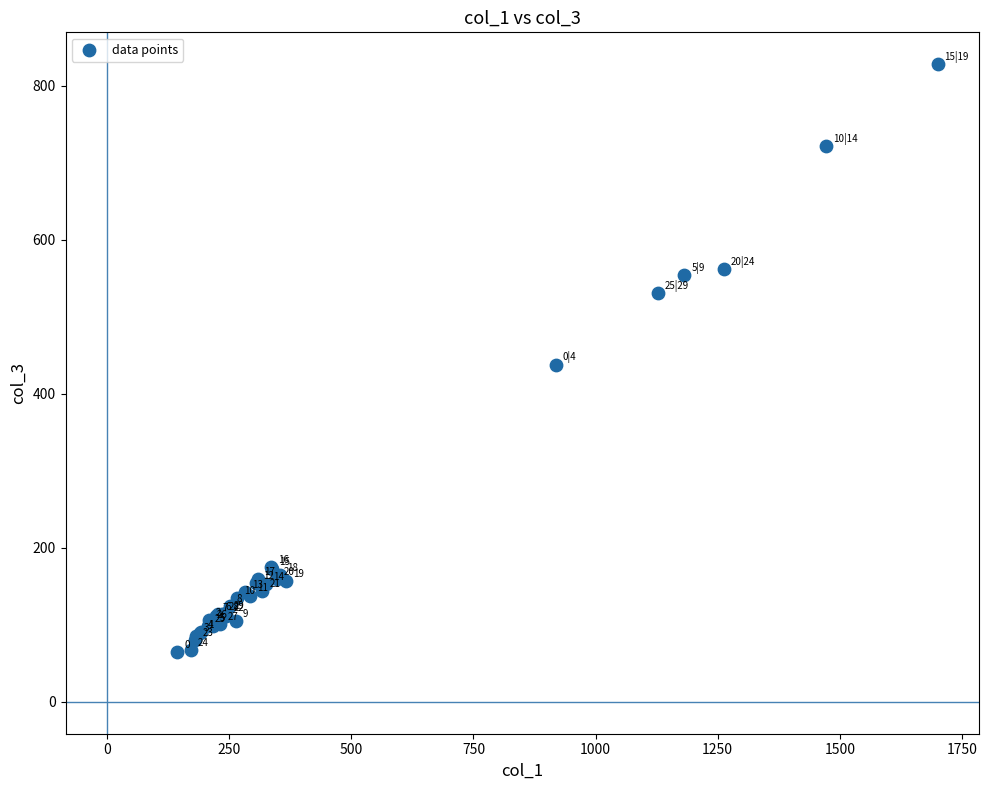

What Y value in the scatter plot is closest to 446?

438